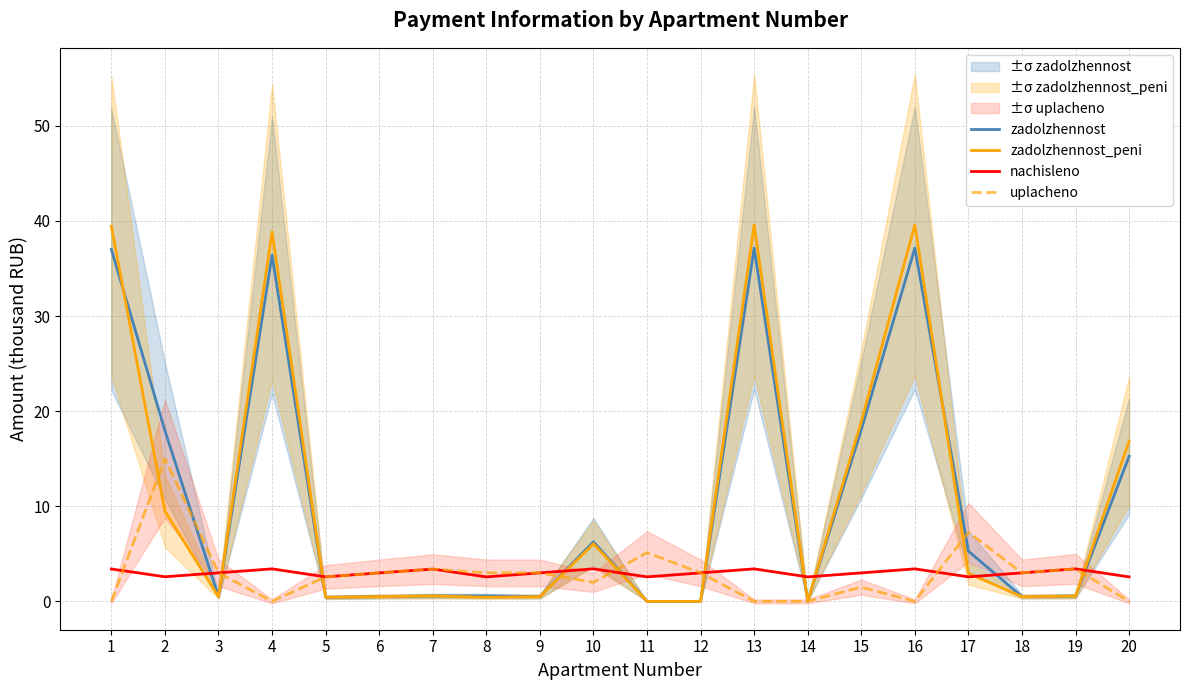

At which category does nachisleno reach its first local peak?

4